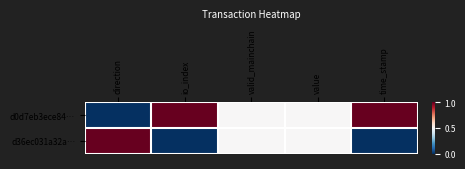

Which series has the widest spread of values?

d0d7eb3ece84…